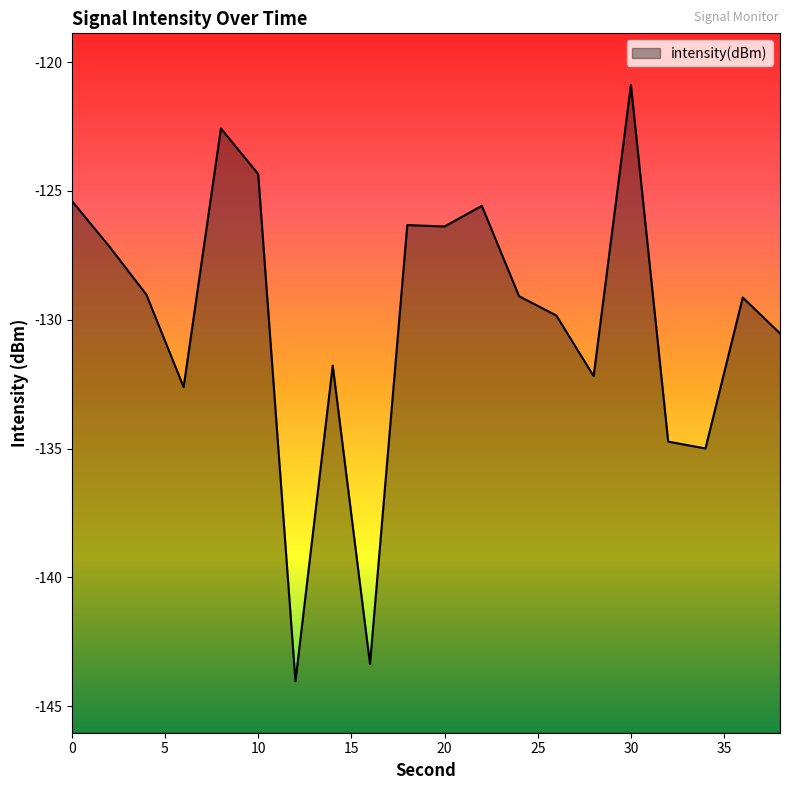

List the labels in order of value, largest first.

30, 8, 10, 0, 22, 18, 20, 2, 4, 24, 36, 26, 38, 14, 28, 6, 32, 34, 16, 12